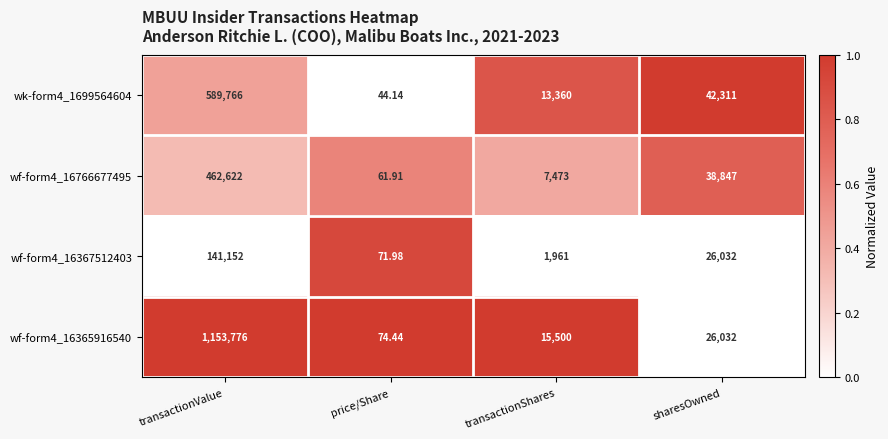

At which category is the sum across all series the highest?

transactionValue